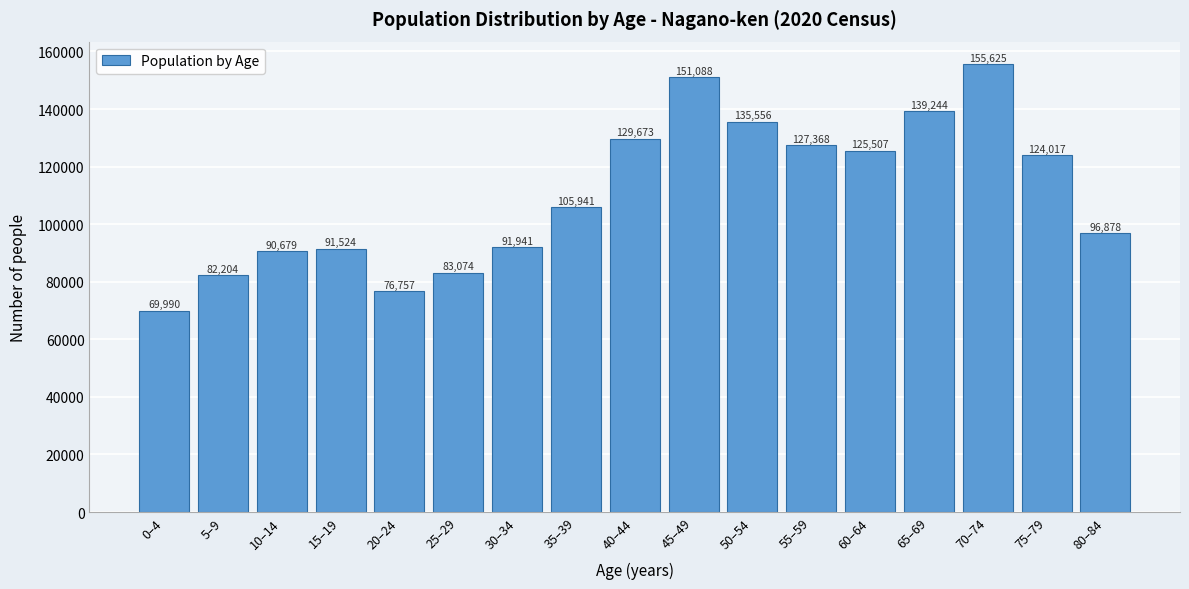

Reading right to left, list all the values displayed in this chart.

96878	124017	155625	139244	125507	127368	135556	151088	129673	105941	91941	83074	76757	91524	90679	82204	69990